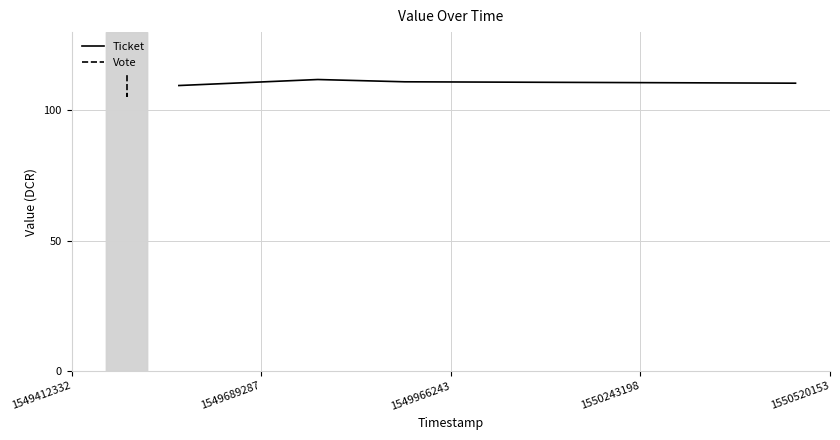

What is the value of the Ticket point at the 1st from the left?

109.5